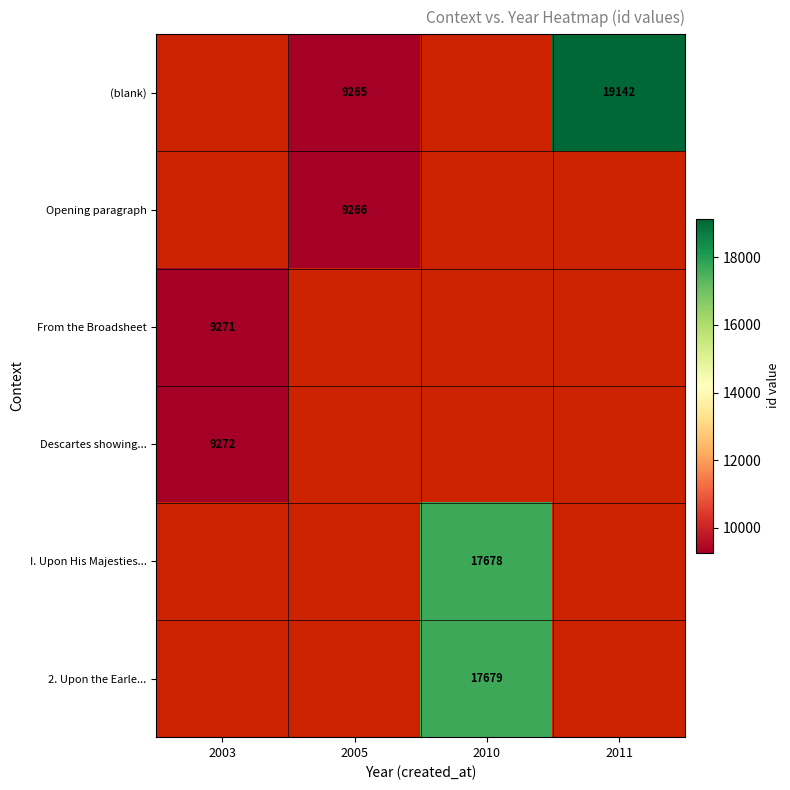

Which has a higher value, 2011 or 2005?

2011